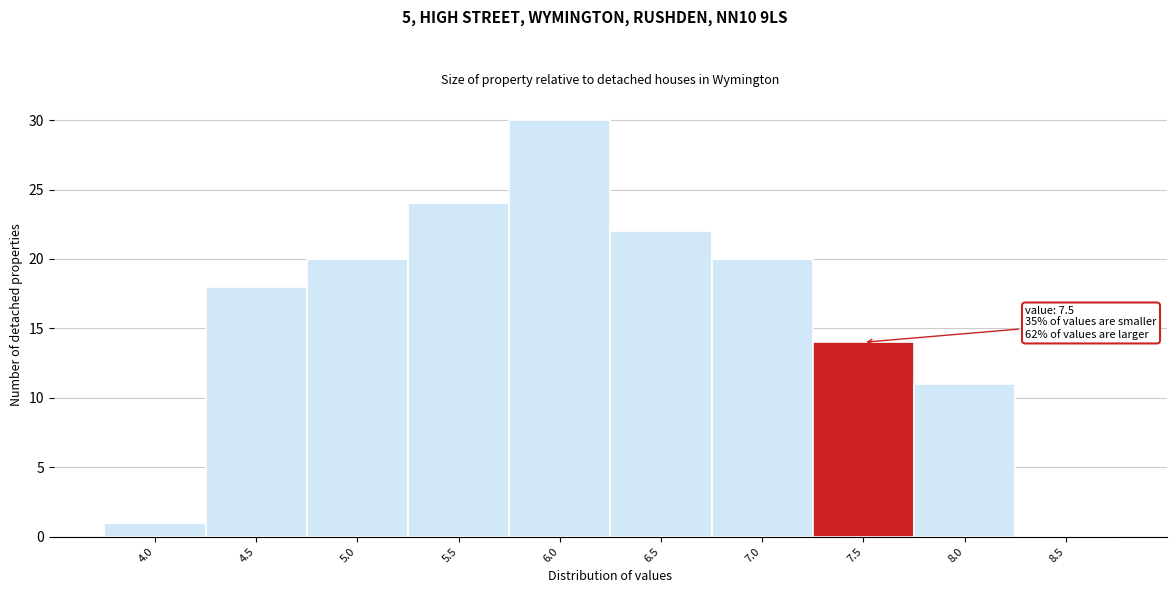

Reading left to right, transcribe all the data shown in this chart.

4.0=1	4.5=18	5.0=20	5.5=24	6.0=30	6.5=22	7.0=20	7.5=14	8.0=11	8.5=0